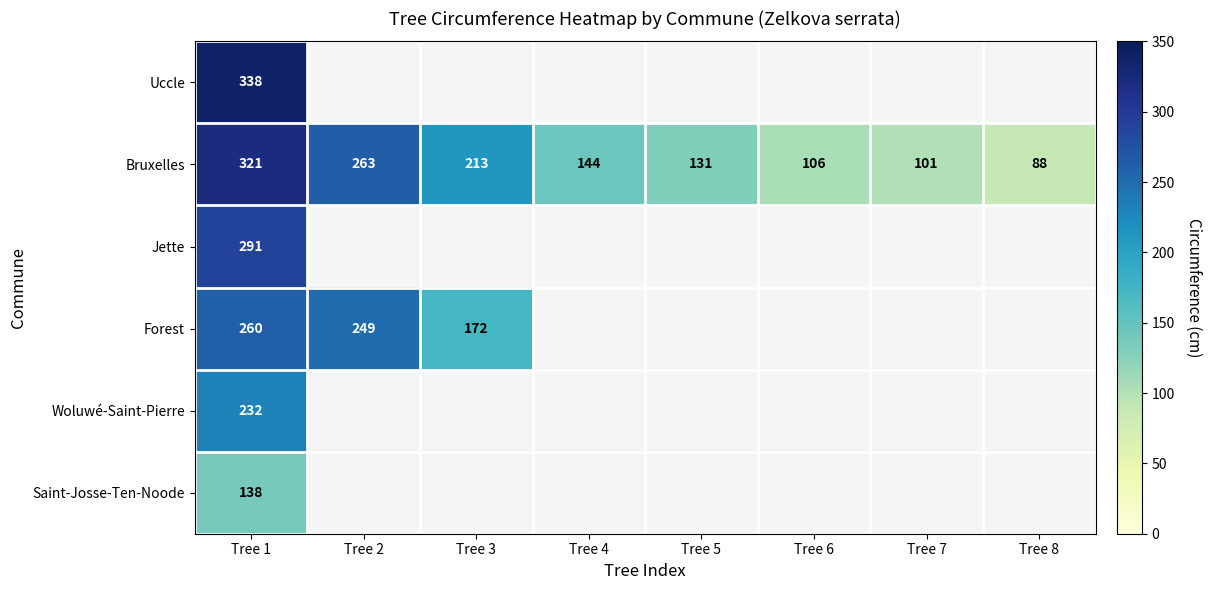

At Tree 1, list the series in order from smallest to largest.

Saint-Josse-Ten-Noode, Woluwé-Saint-Pierre, Forest, Jette, Bruxelles, Uccle